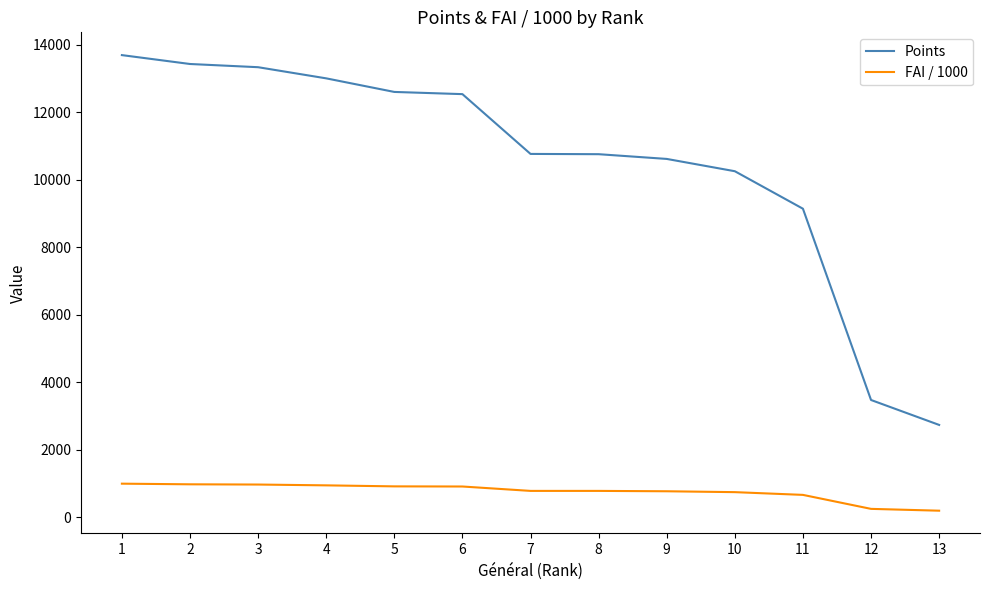

What is the greatest value displayed?

13686